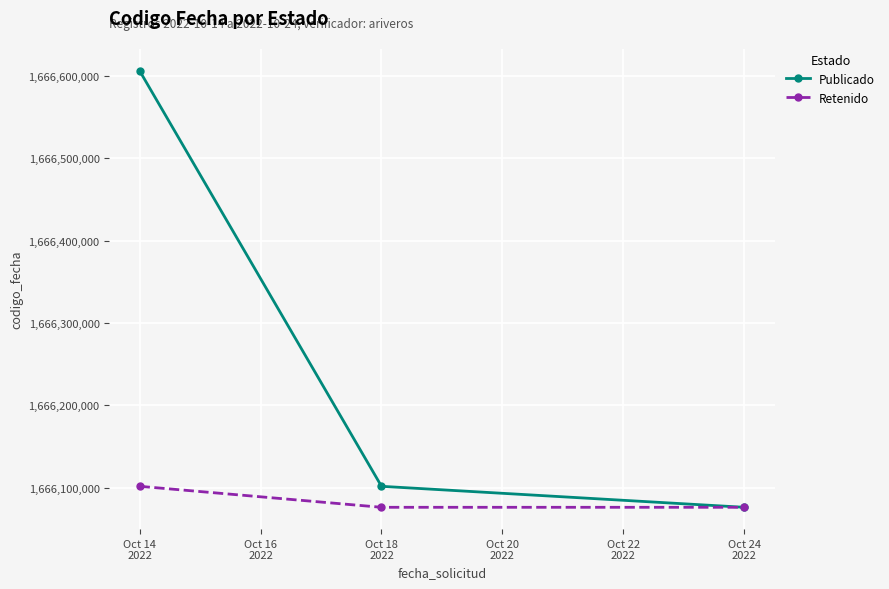

What are all the series names shown in the legend?

Publicado, Retenido